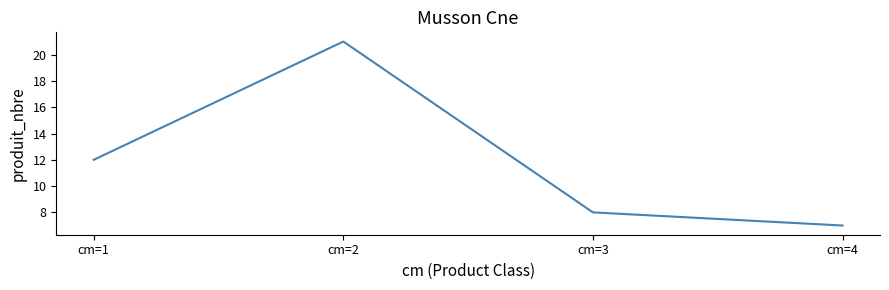

How many categories are shown in the chart?

4